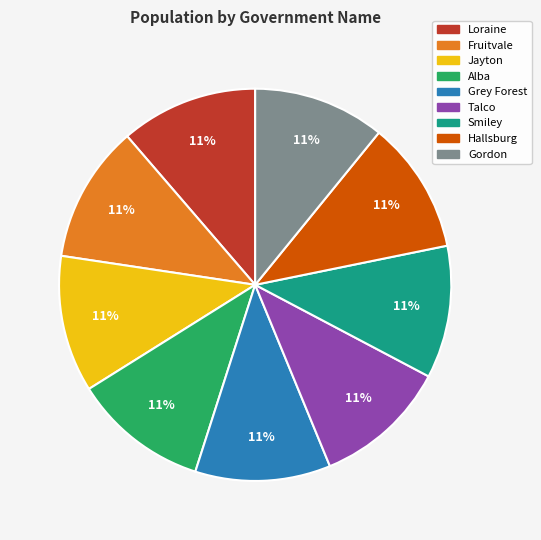

How many slices are in this pie chart?

9